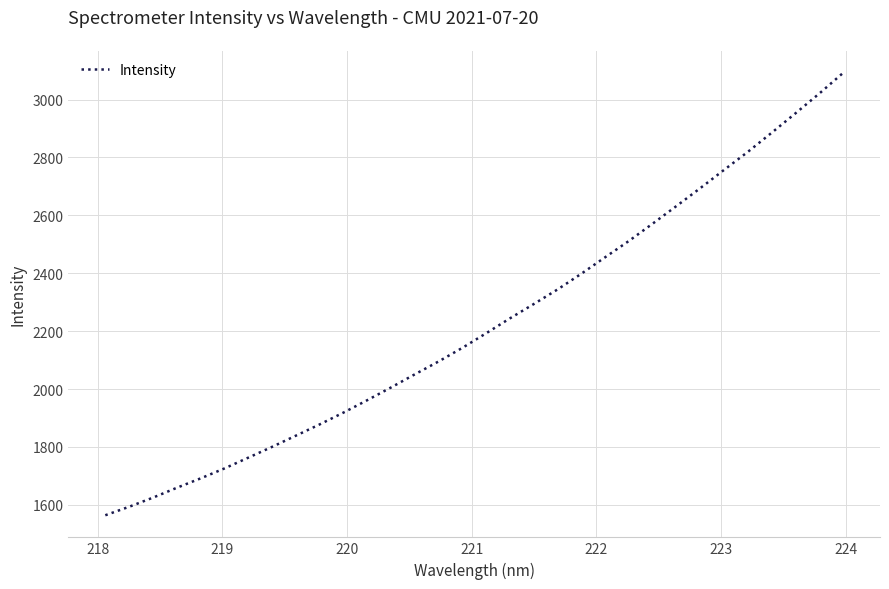

What is the difference between the maximum and minimum values?

1528.1